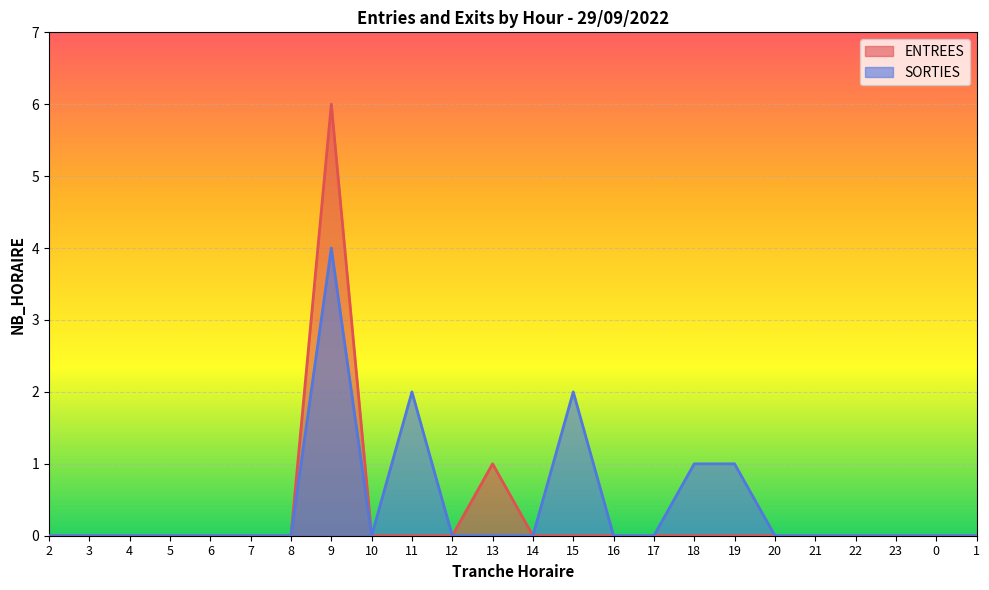

What is the maximum value for ENTREES?

6